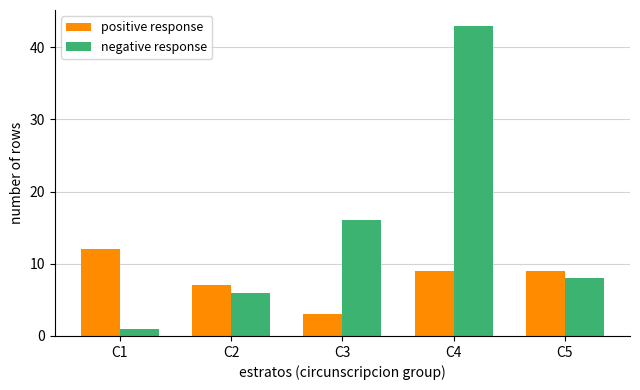

True or false: positive response has a value of 7 at C2.

True